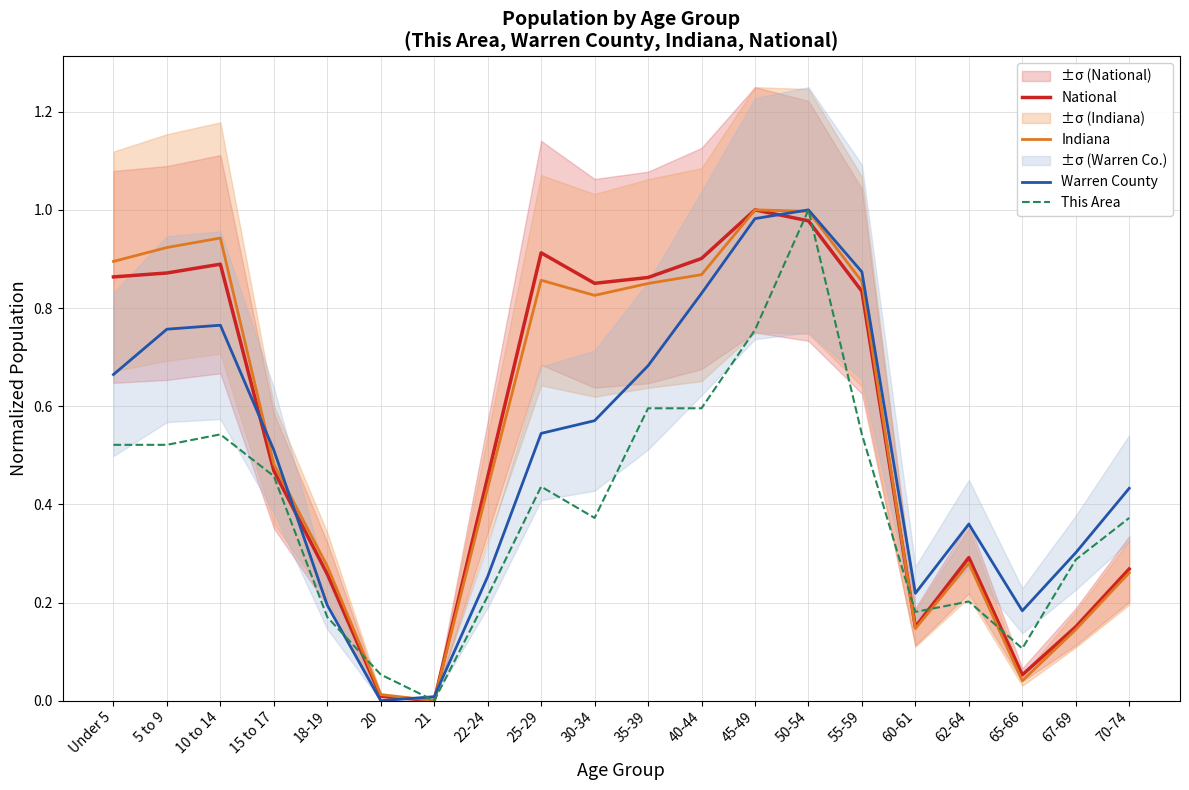

What is the label of the 3rd point from the left?

10 to 14